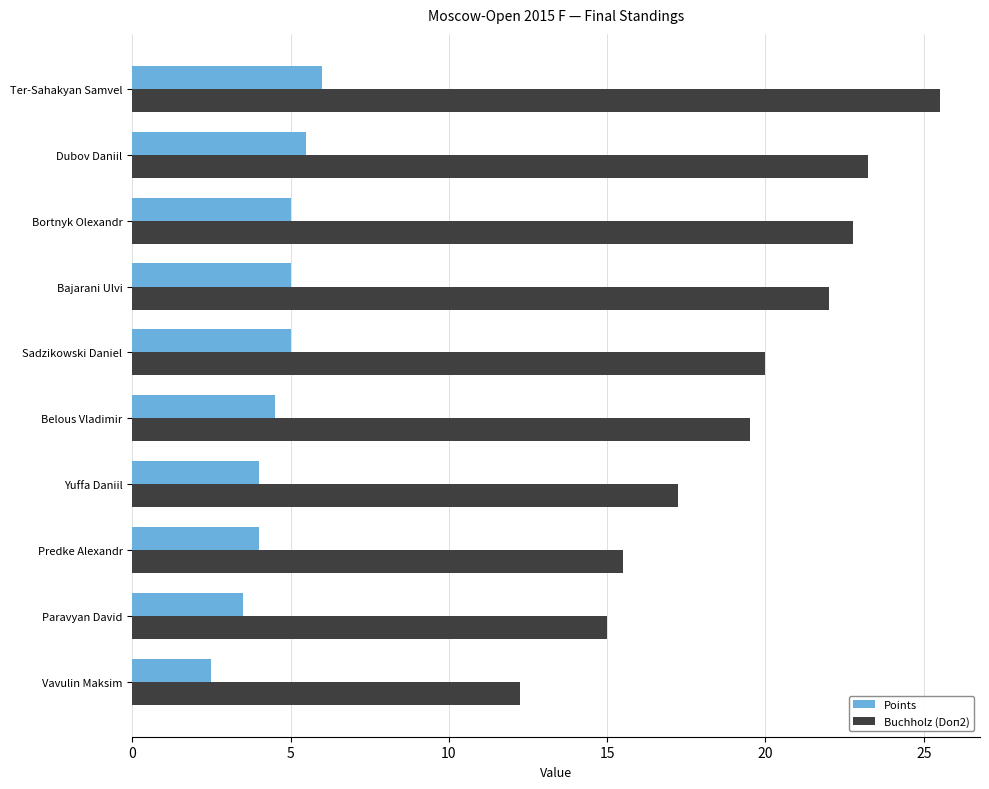

What is the highest value of the Buchholz (Doп2) series?

25.5